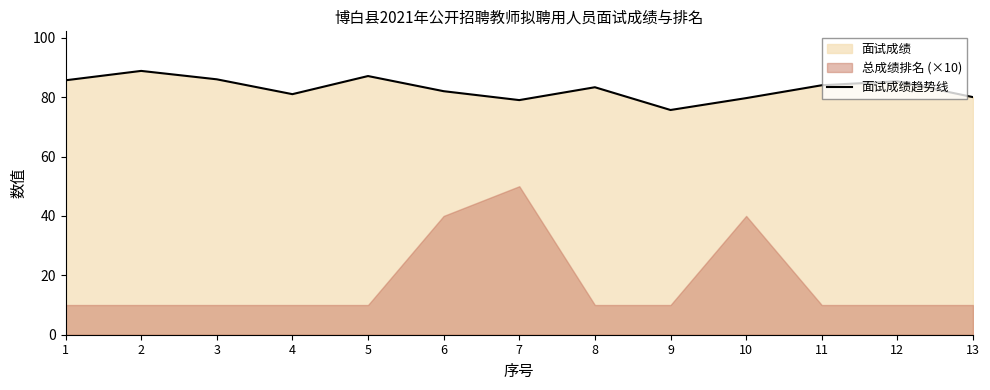

What is the value of the 6th point from the left?

82.0